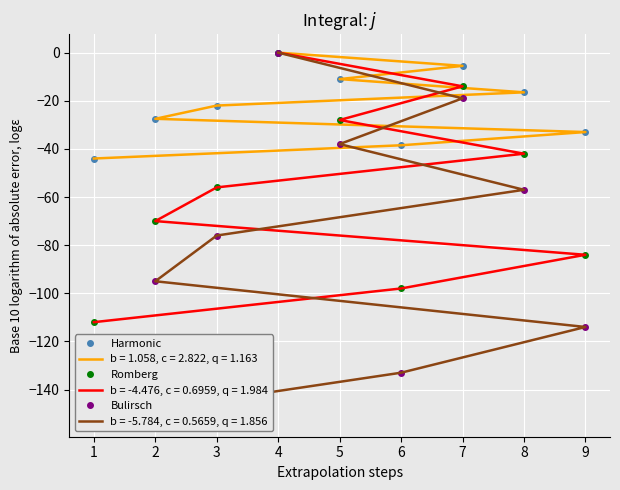

What is the average value of the Bulirsch series?

-76.0